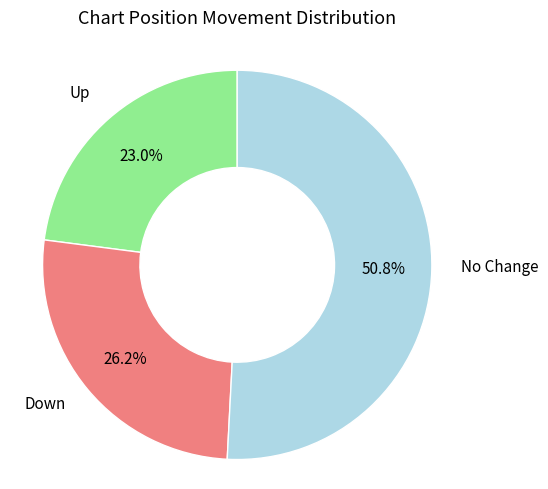

Count the number of slices in the pie.

3